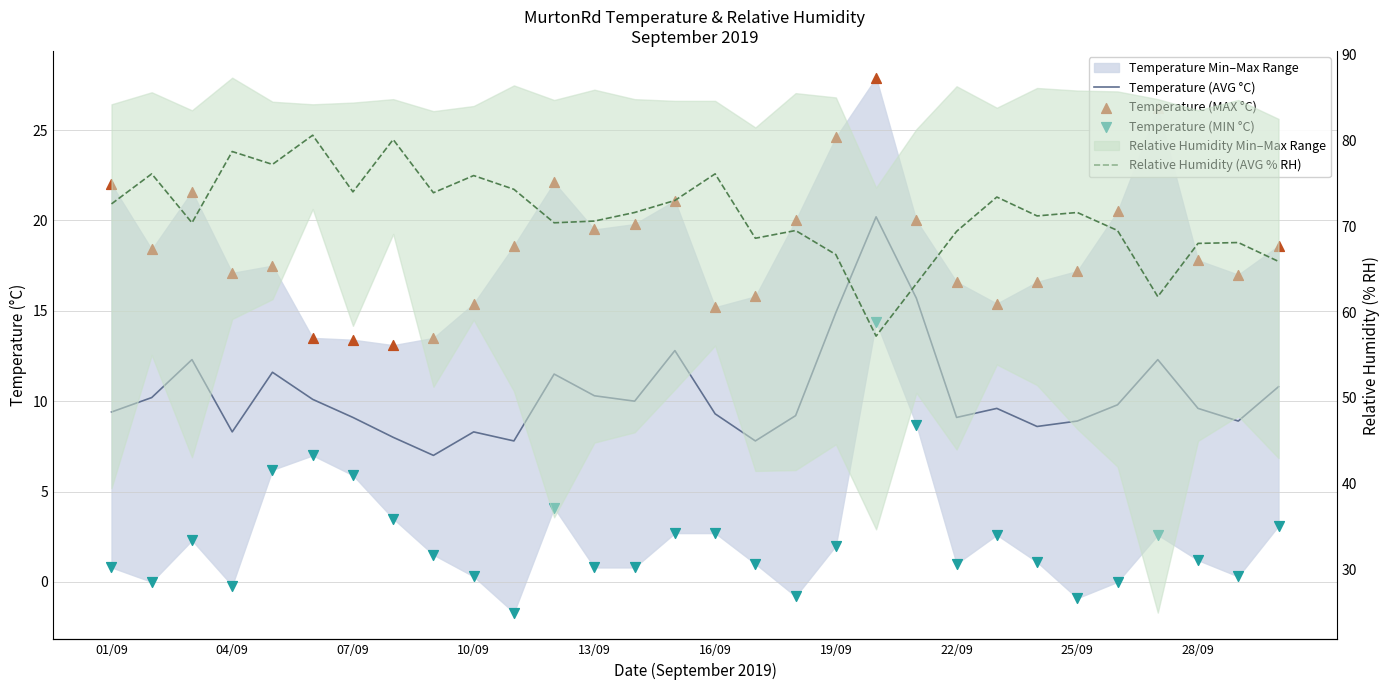

What is the total value across all series at 23?

97.5